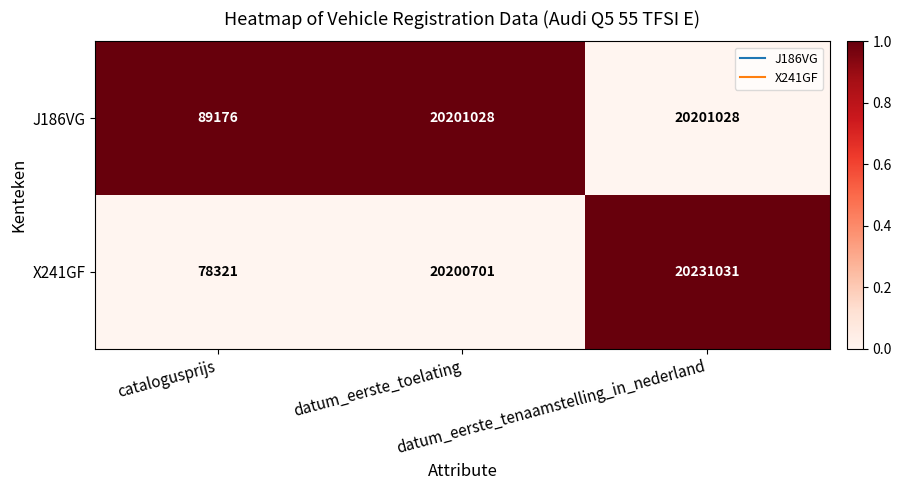

Which series has the largest total across all categories?

X241GF